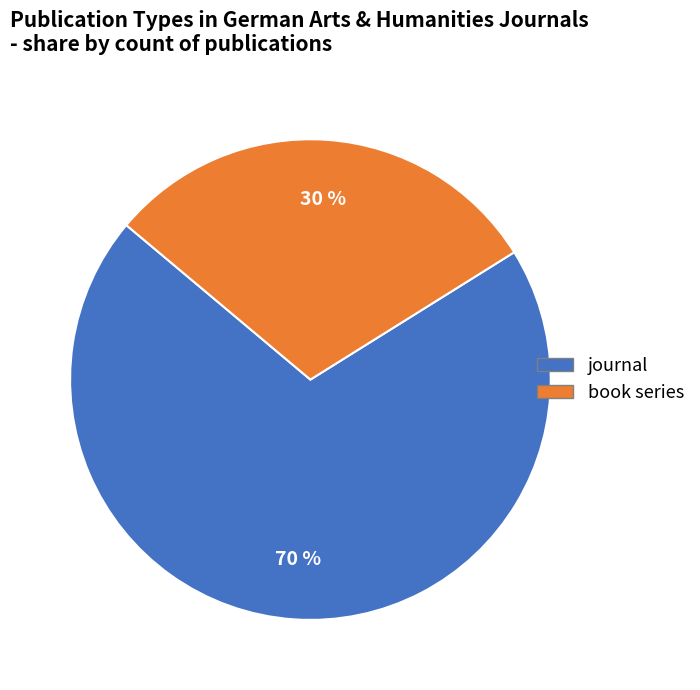

Rank the categories by value from highest to lowest.

journal, book series